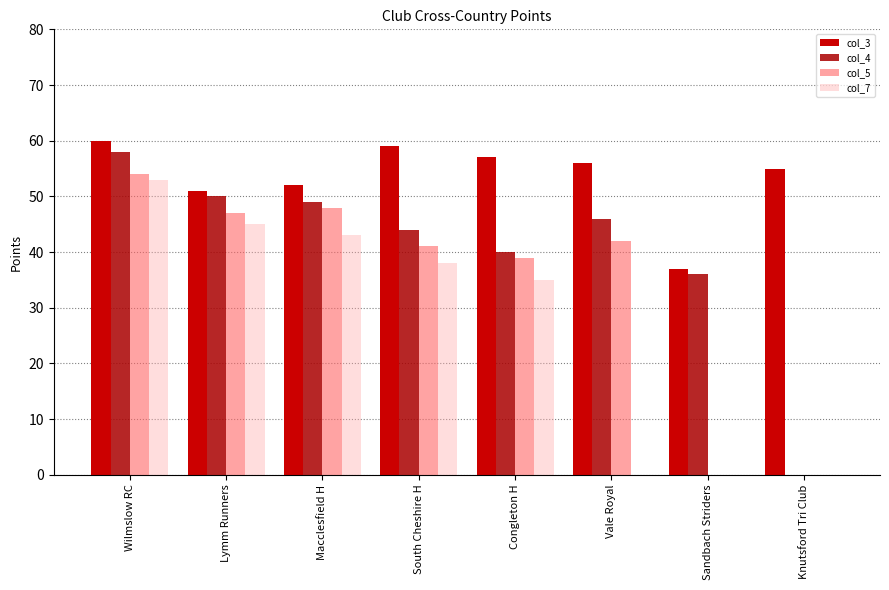

The value of col_3 at Sandbach Striders is 50. True or false?

False